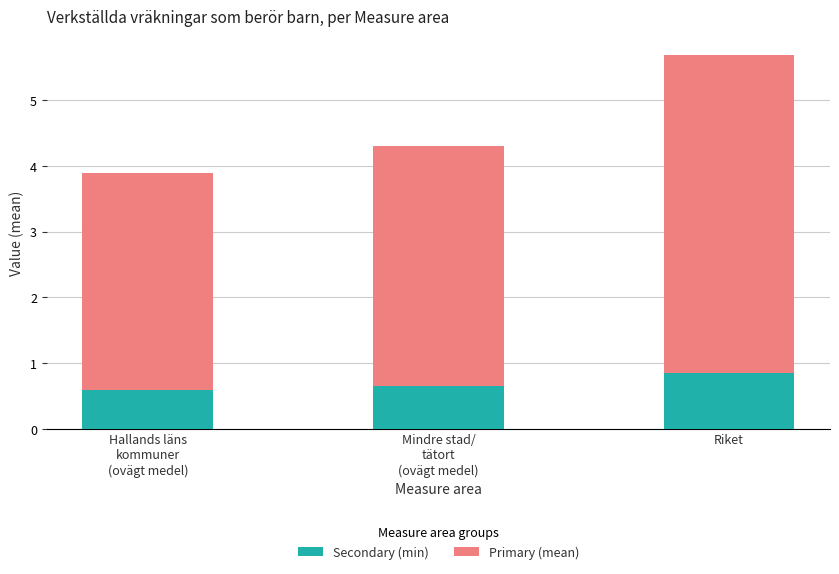

Which category has the lowest value in the Secondary (min) series?

Hallands läns
kommuner
(ovägt medel)